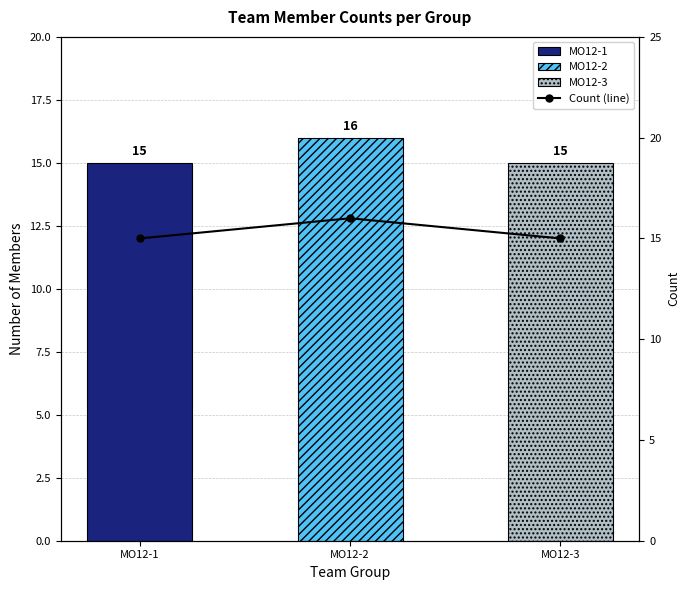

What is the approximate value at MO12-2?

16